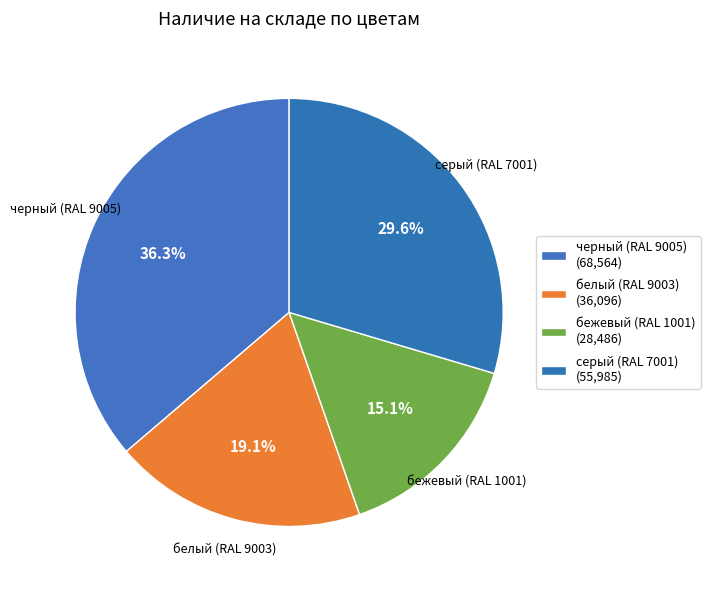

How many slices are in this pie chart?

4